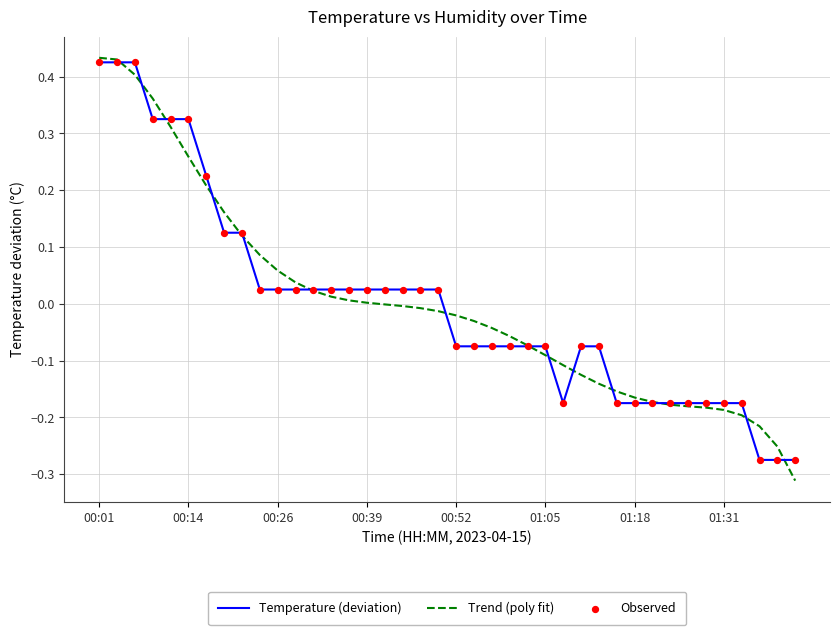

At which category is the sum across all series the highest?

00:01